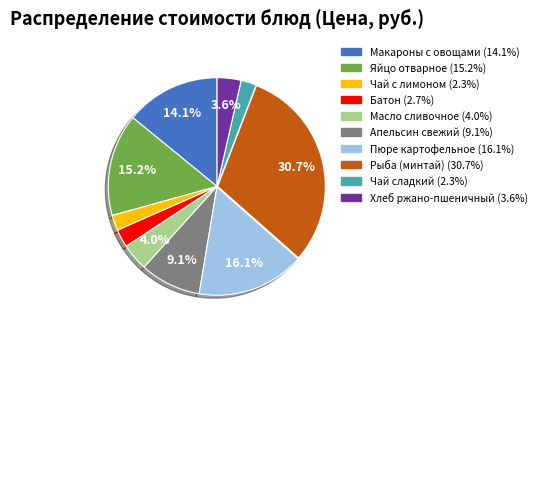

Does any single category account for the majority?

No